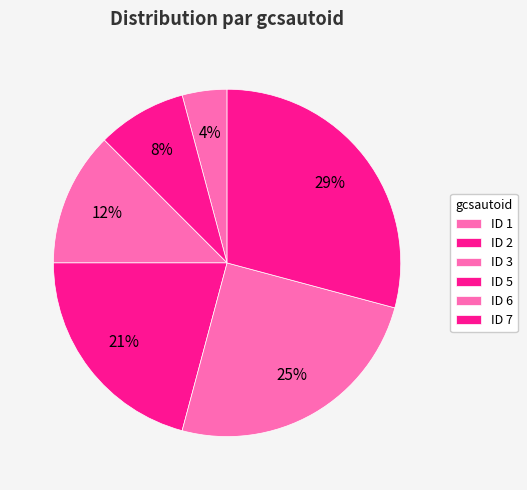

What is the largest slice in the pie chart?

7